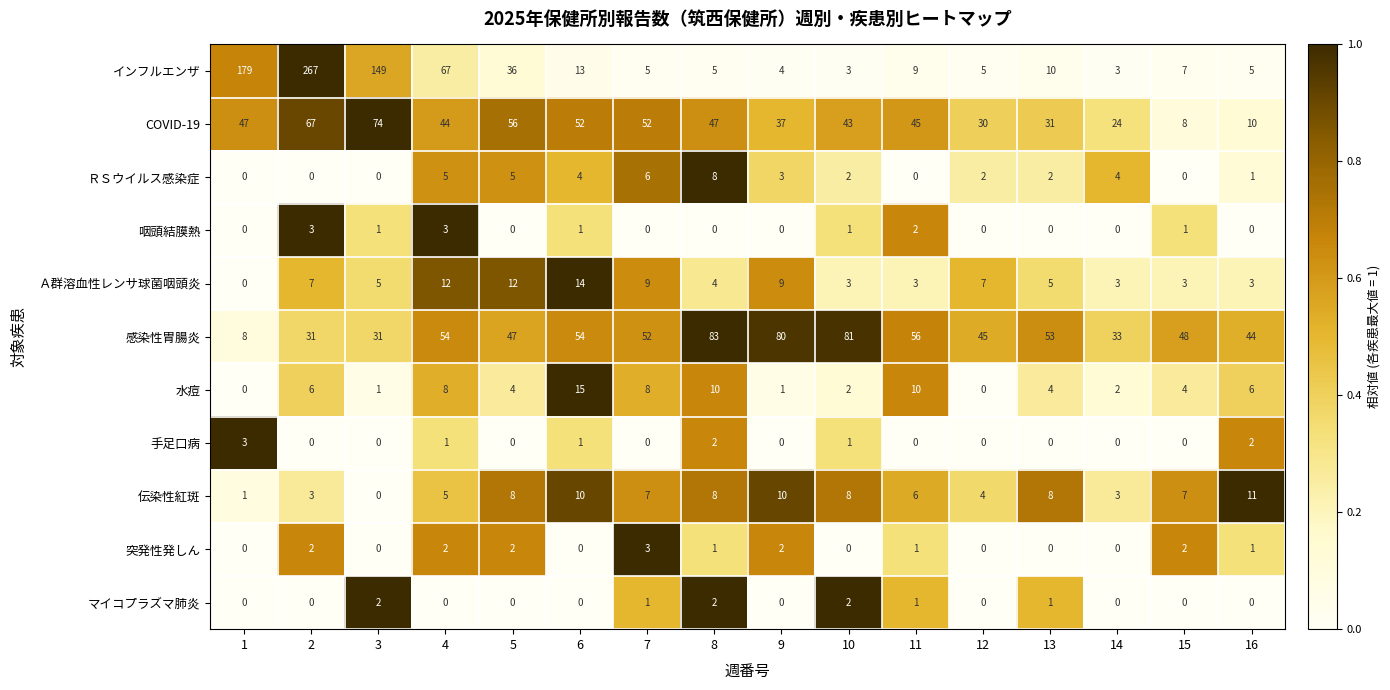

What is the greatest value displayed?

267